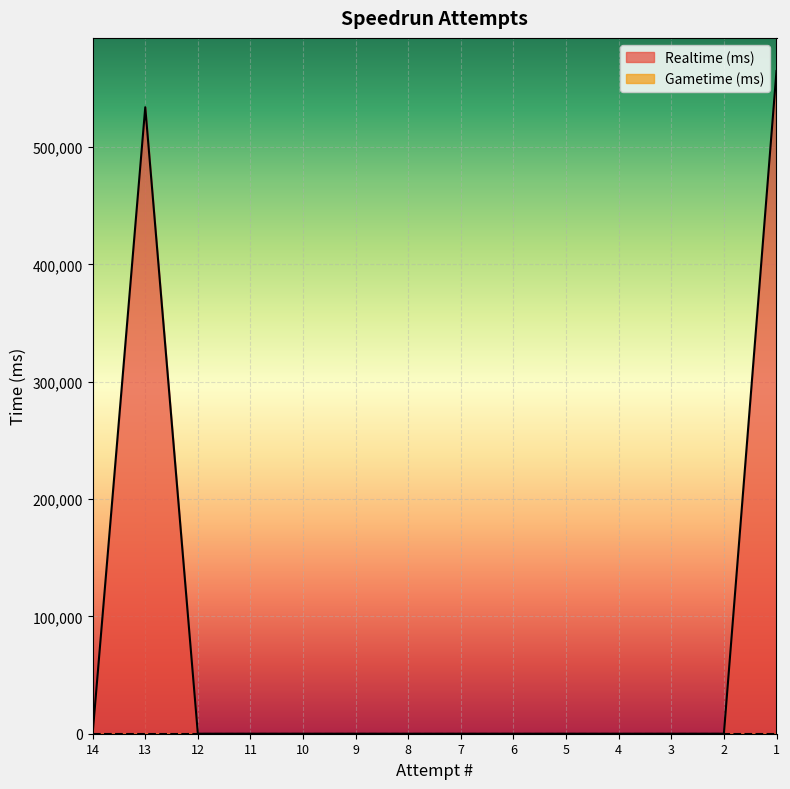

How many values are above zero?

2